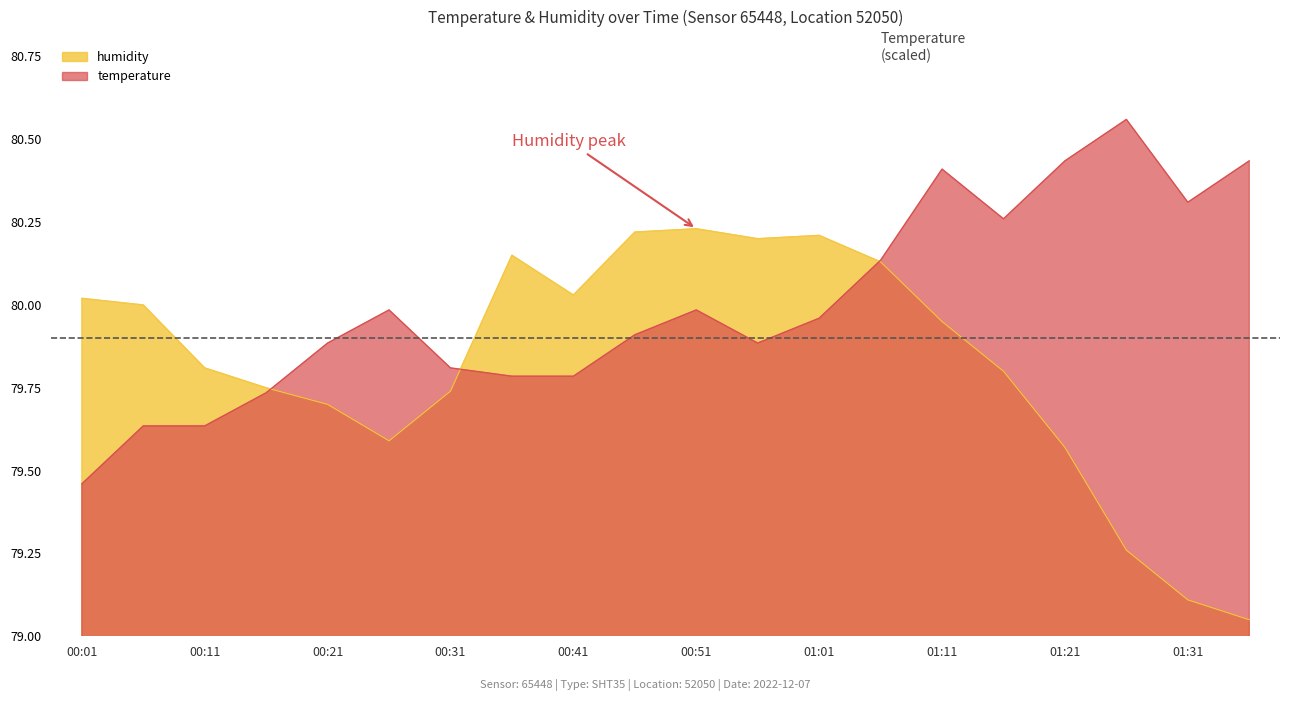

True or false: humidity and temperature cross at least once.

True